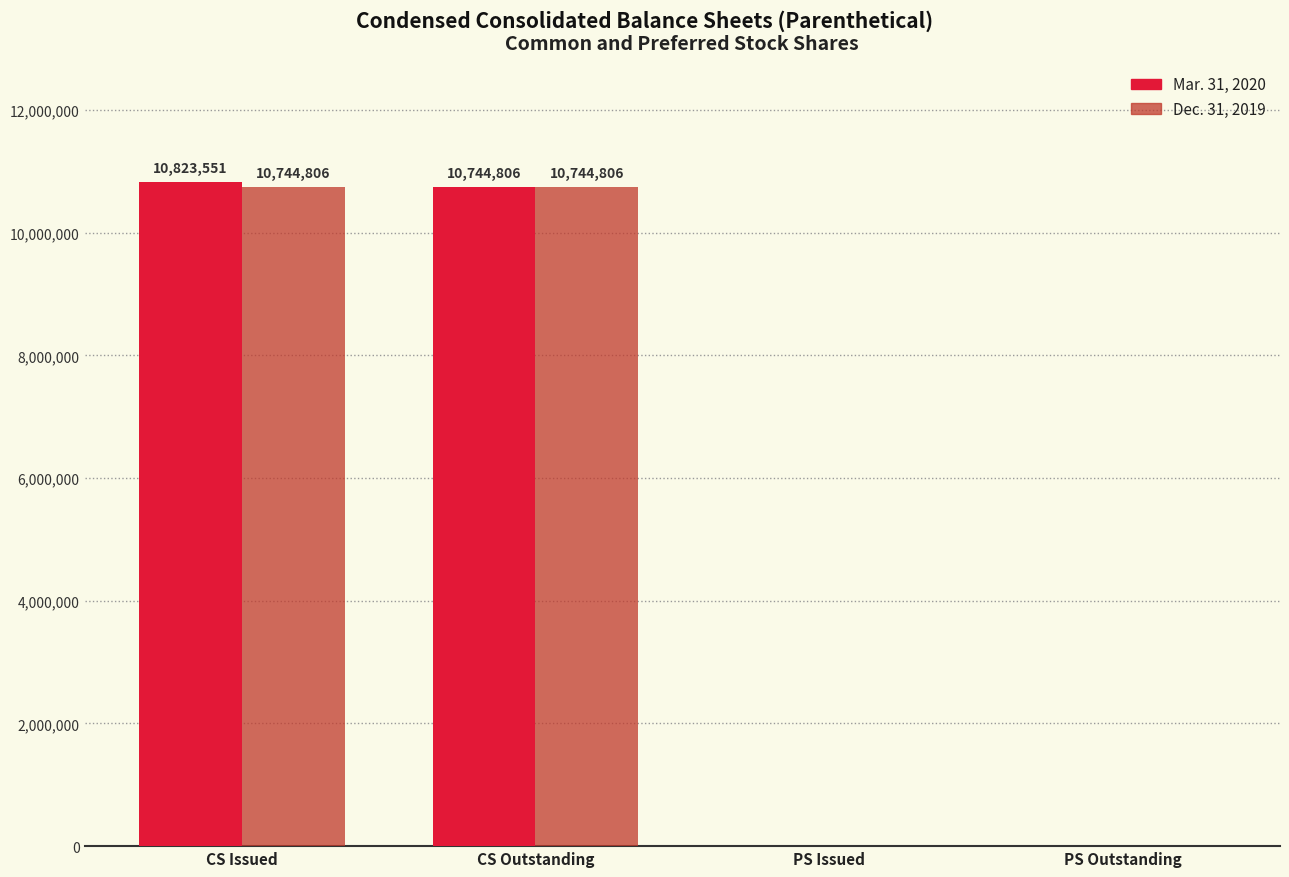

How many groups of bars are there?

4